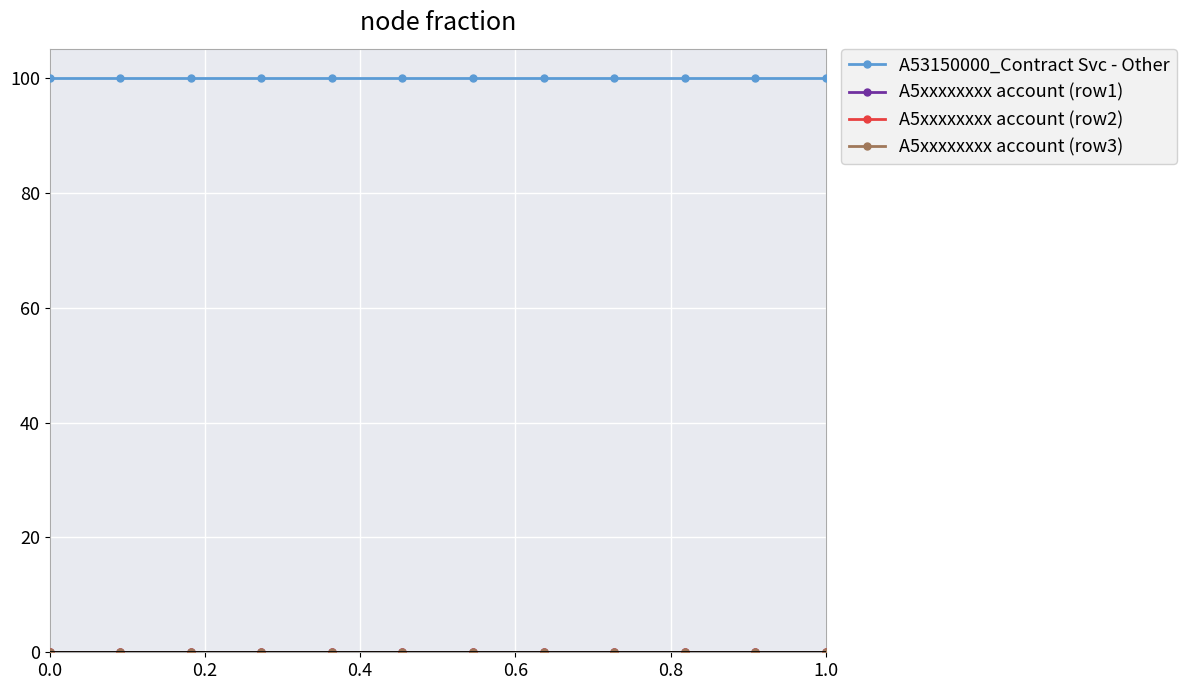

Is this an area chart (filled region under the line)?

No